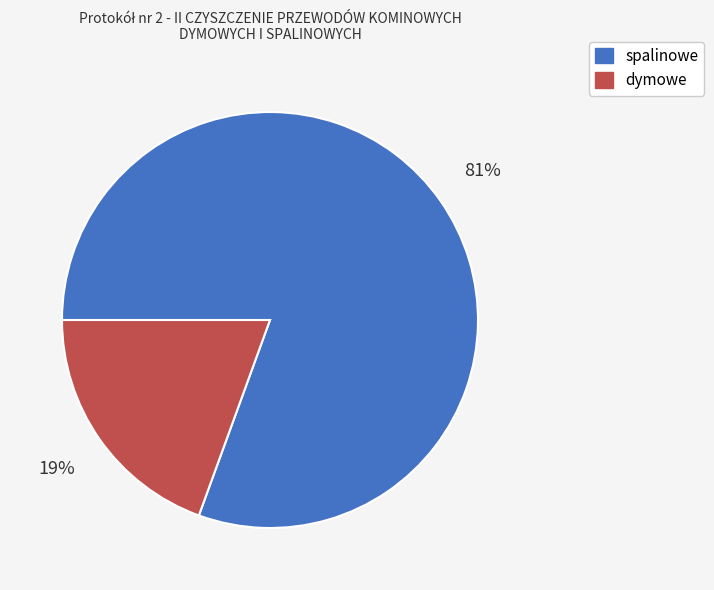

Does dymowe account for over 50% of the chart?

No